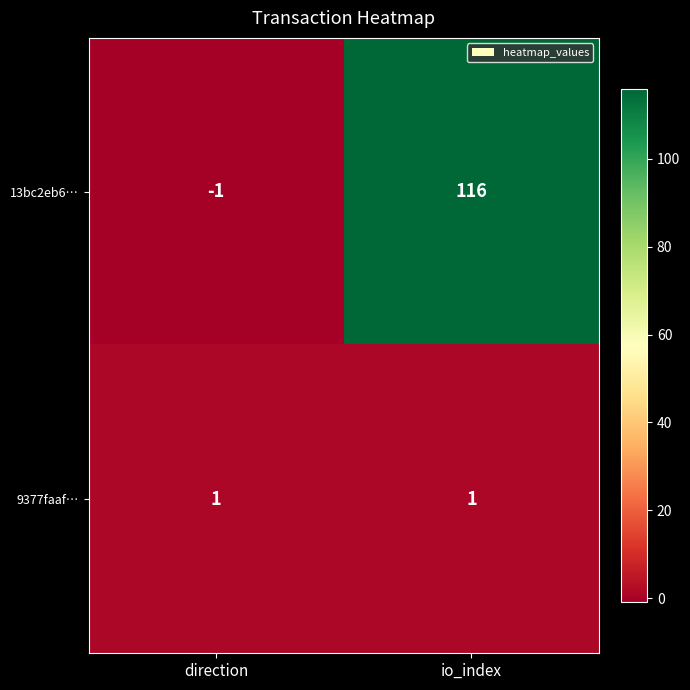

What is the difference between the maximum and minimum values in the 13bc2eb6… series?

117